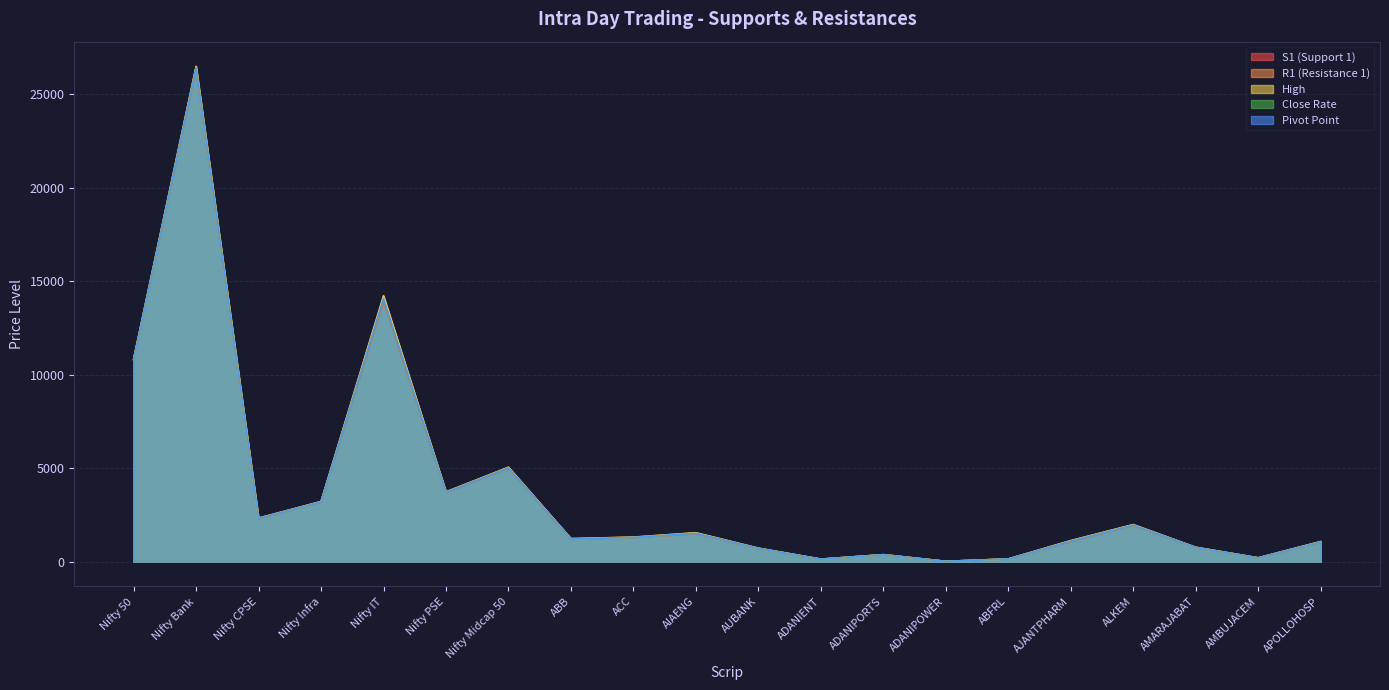

At how many categories does at least one series exceed 4009?

4